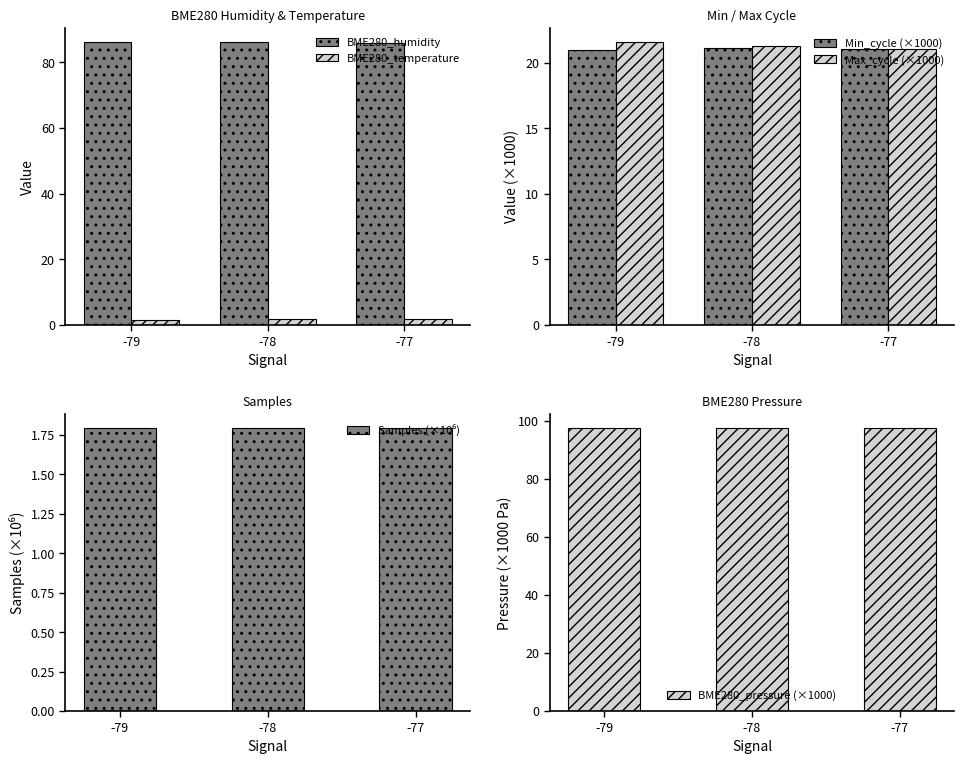

What is the difference between the highest and lowest values at -78?

95.7